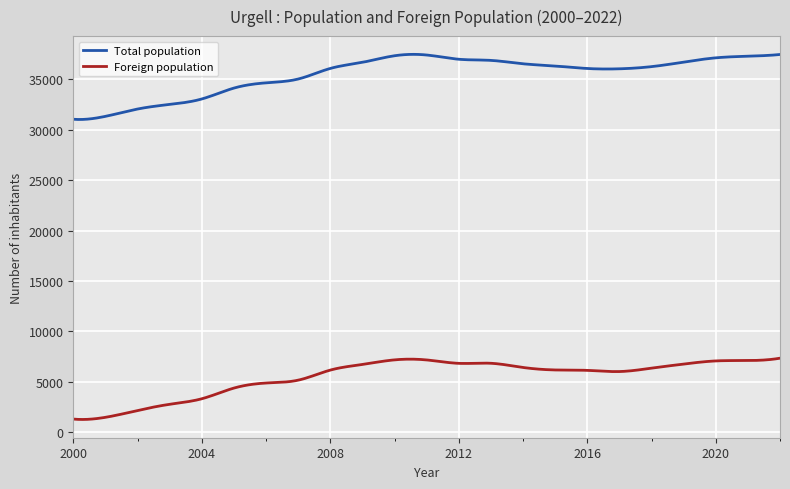

What is the difference between the maximum and minimum values in the Foreign population series?

6072.9